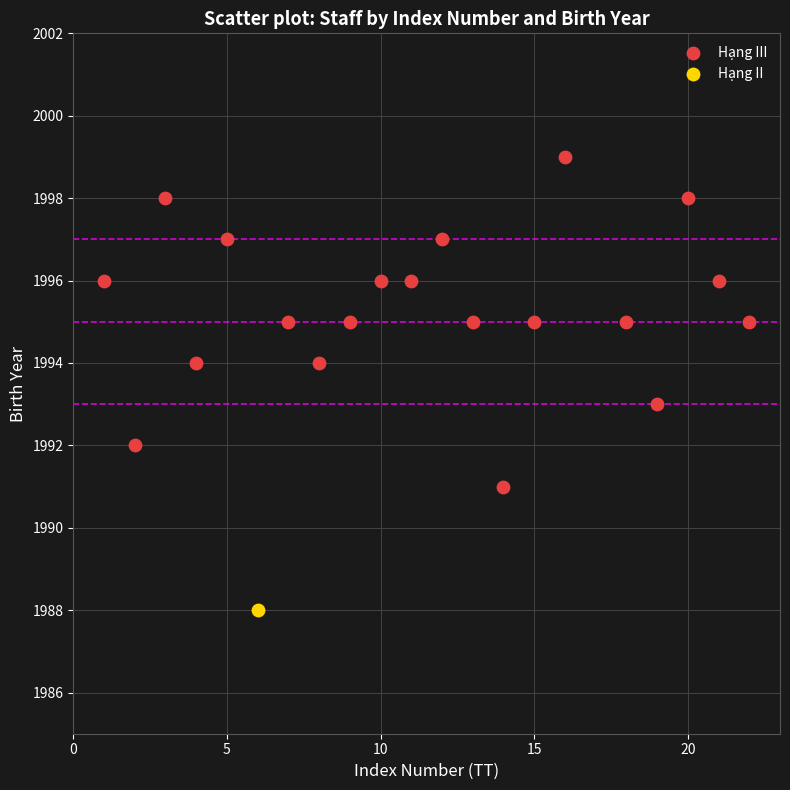

What are all the series names shown in the legend?

Hạng III, Hạng II